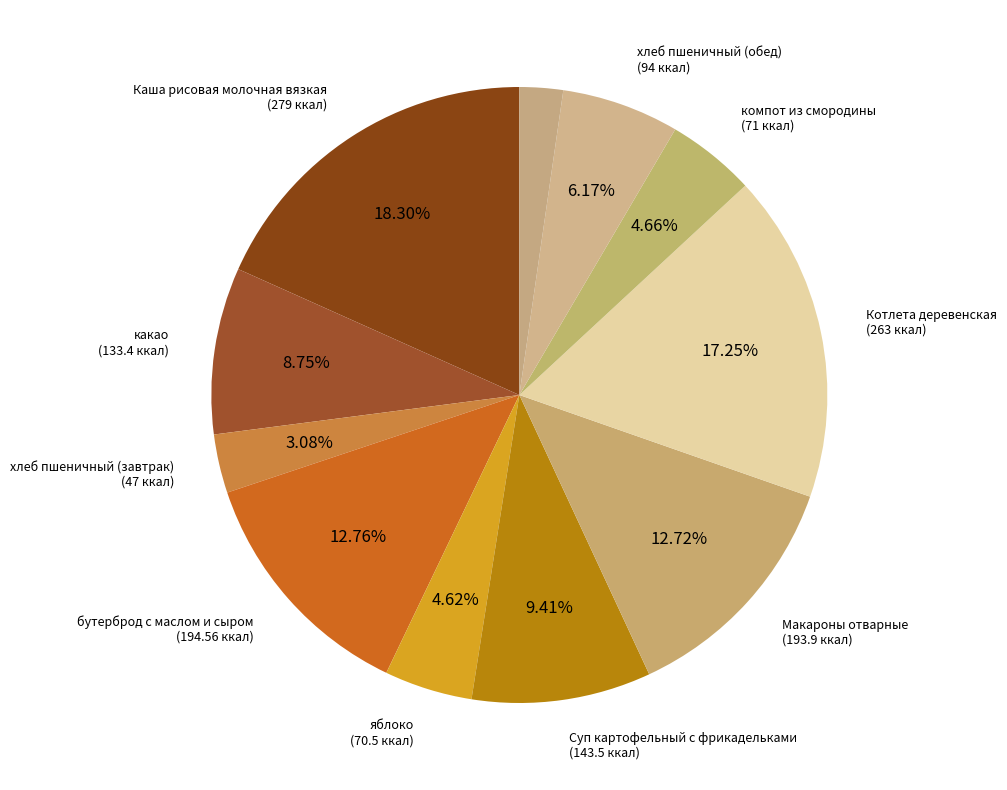

To the nearest percent, what is the average slice percentage?

9%